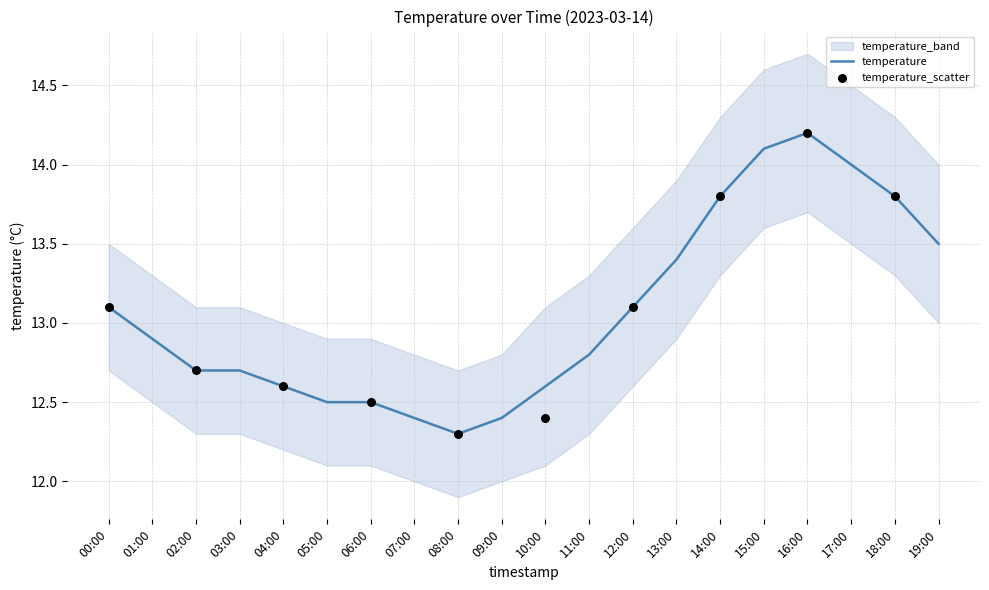

At which category is the sum across all series the highest?

16:00